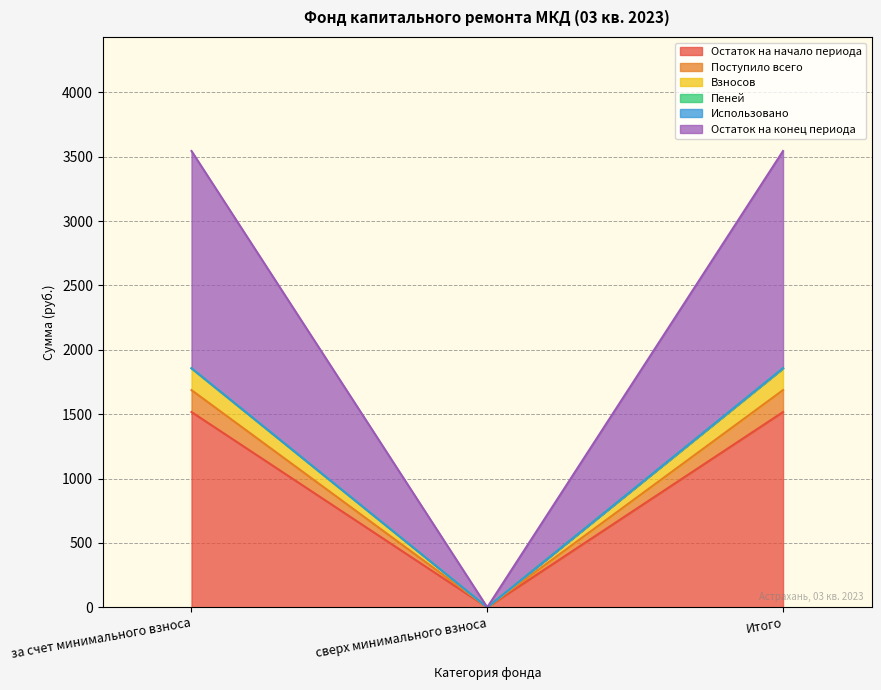

At which label does Пеней first exceed 1856?

за счет минимального взноса